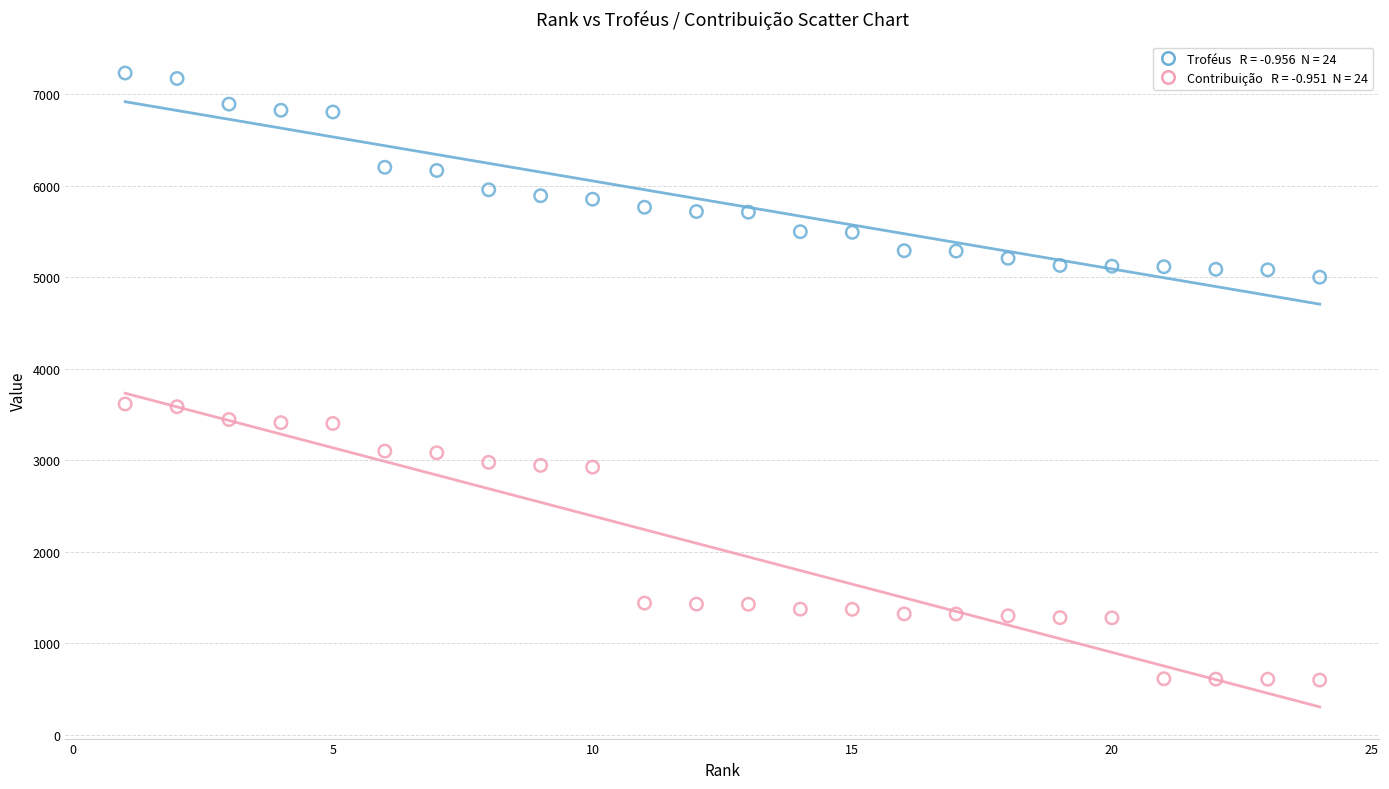

Across all data points, what is the range of X values (max minus min)?

23